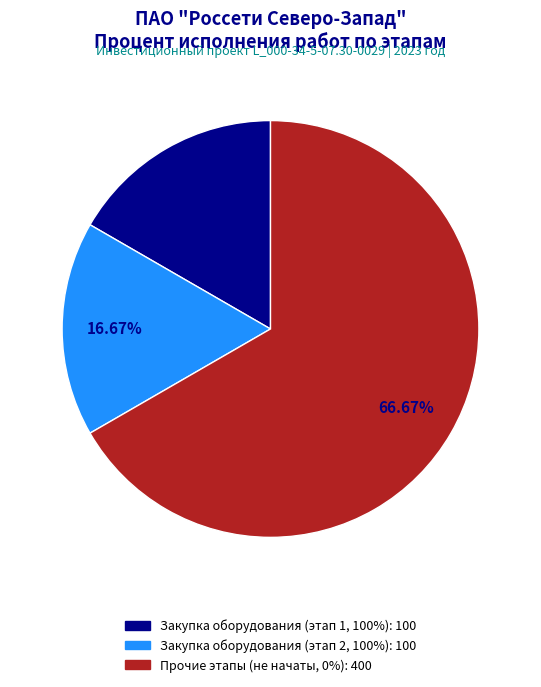

Is there any slice that represents more than half of the pie?

Yes